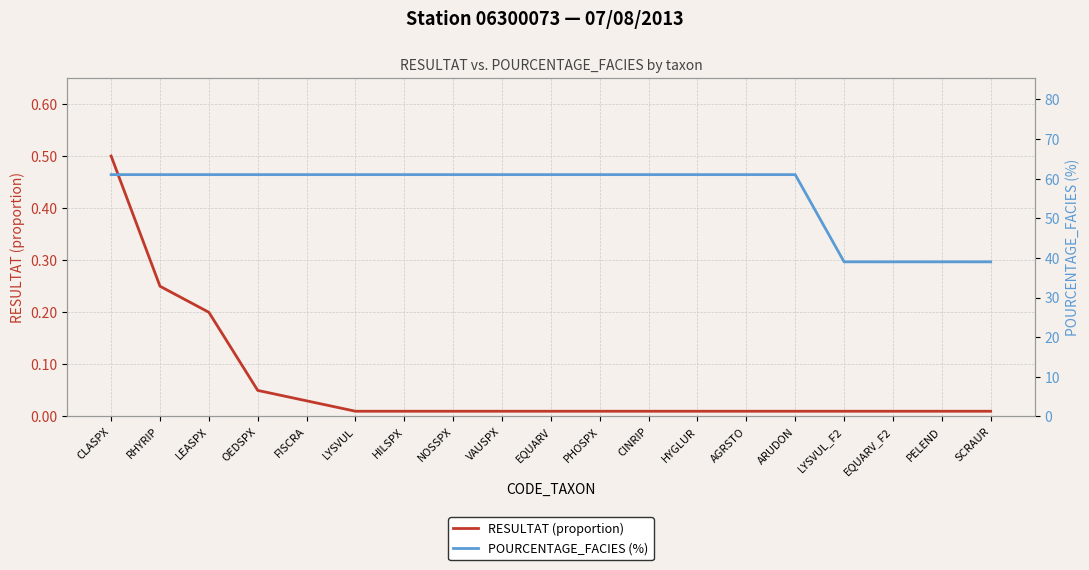

What position from the right is RHYRIP?

18